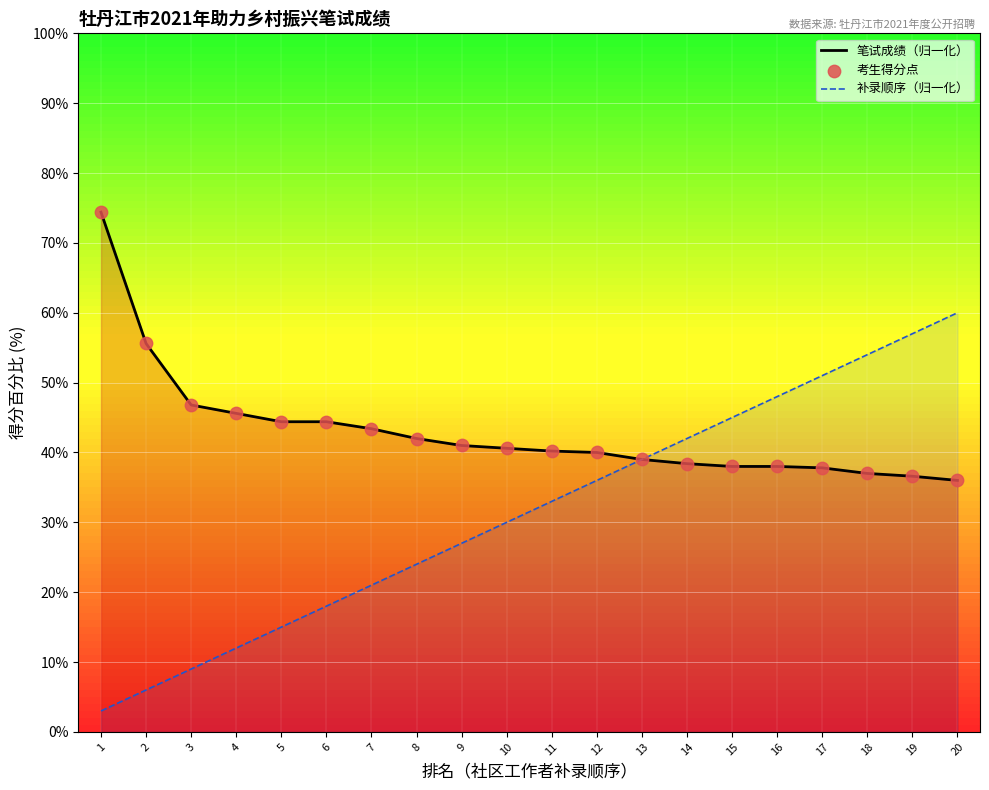

What is the total value across all series at 2?

61.6